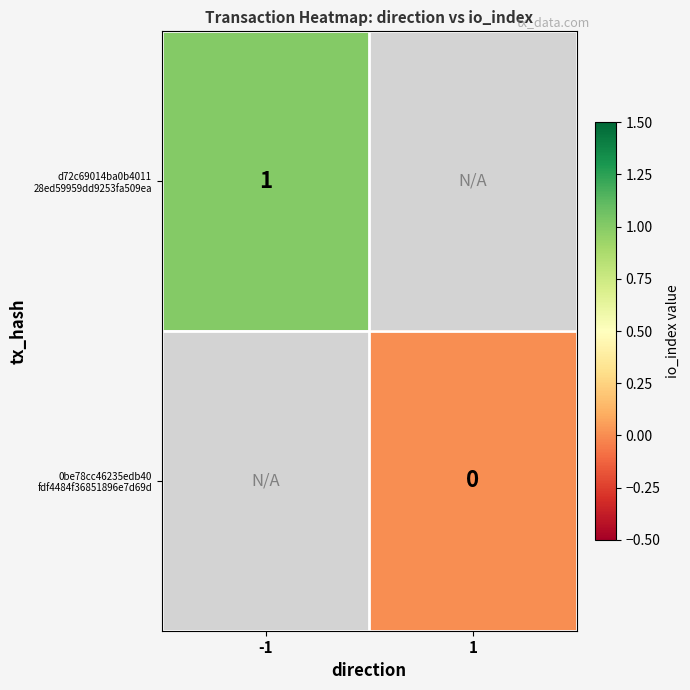

The value of d72c69014ba0b4011 28ed59959dd9253fa509ea at -1 is 1.7. True or false?

False